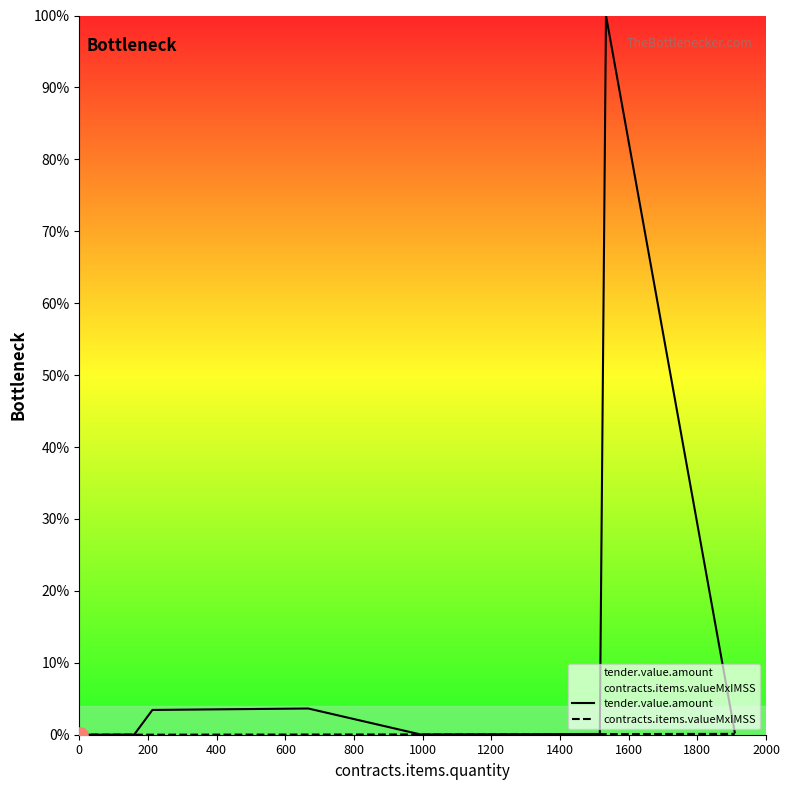

What are all the series names shown in the legend?

tender.value.amount, contracts.items.valueMxIMSS